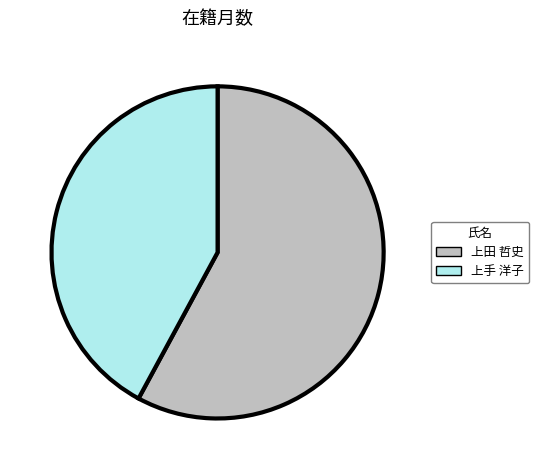

True or false: 上田 哲史 accounts for 68% of the total.

False